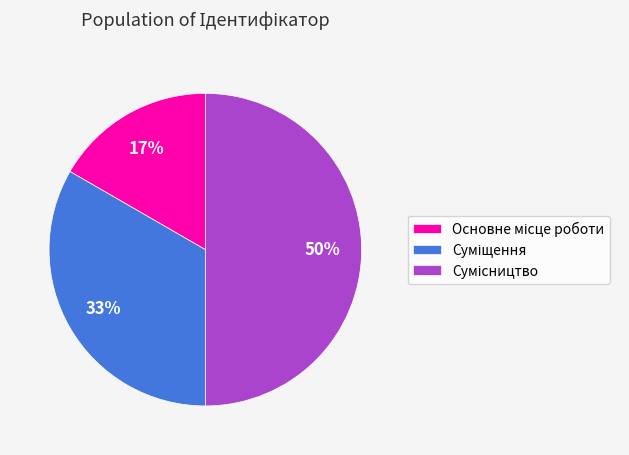

How many segments does this pie chart have?

3